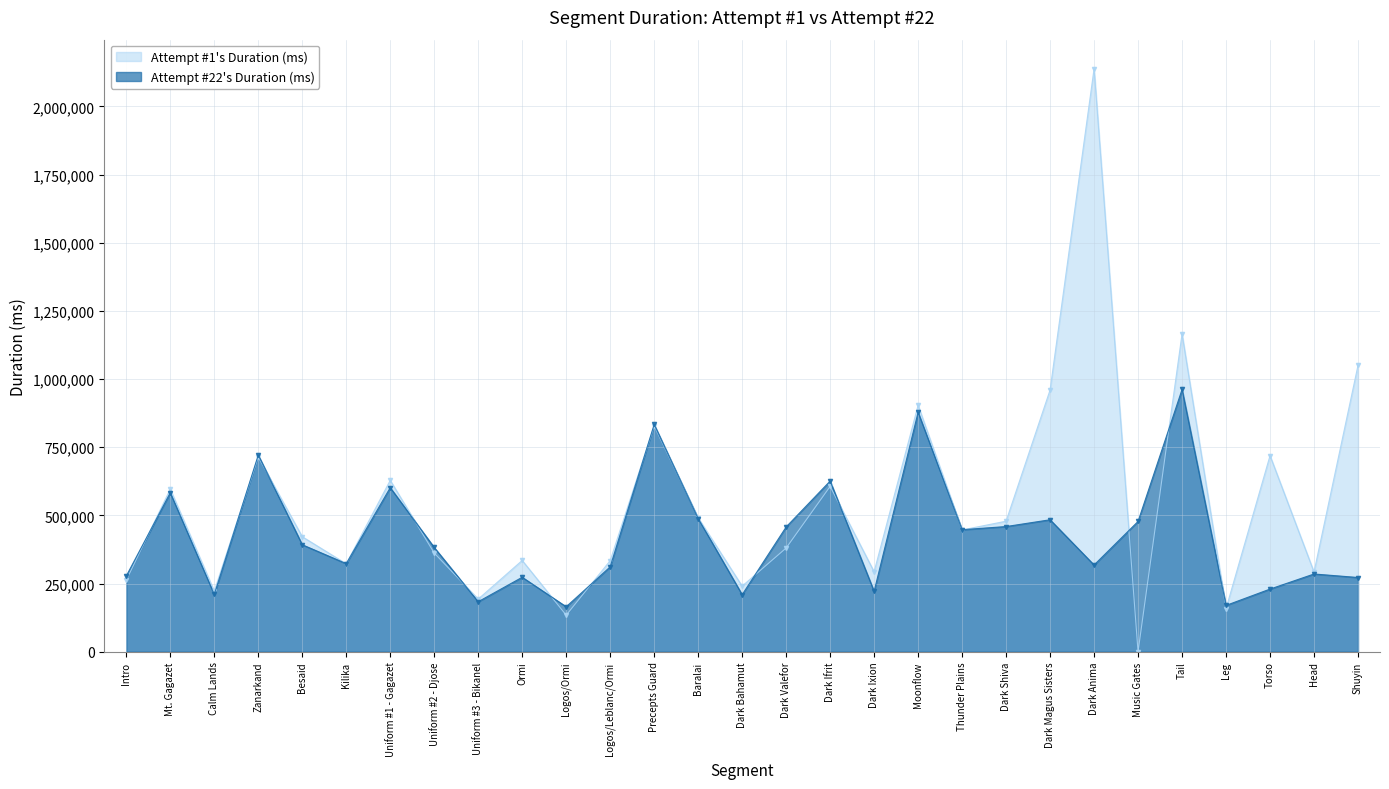

At how many categories does at least one series exceed 379022?

18